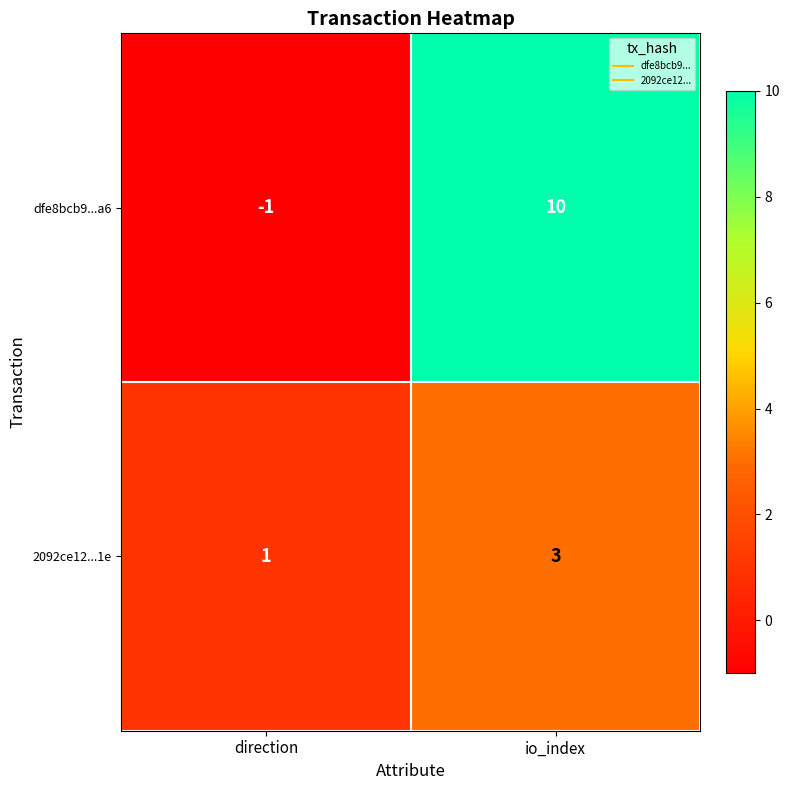

Count the number of categories in the chart.

2